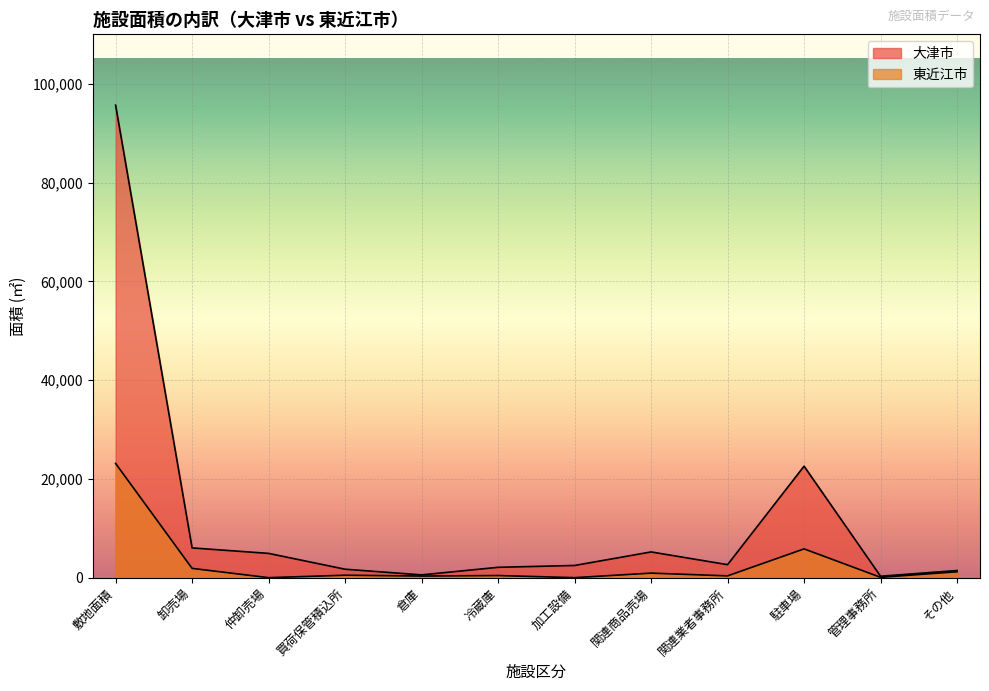

Which series has the largest range (max minus min)?

大津市